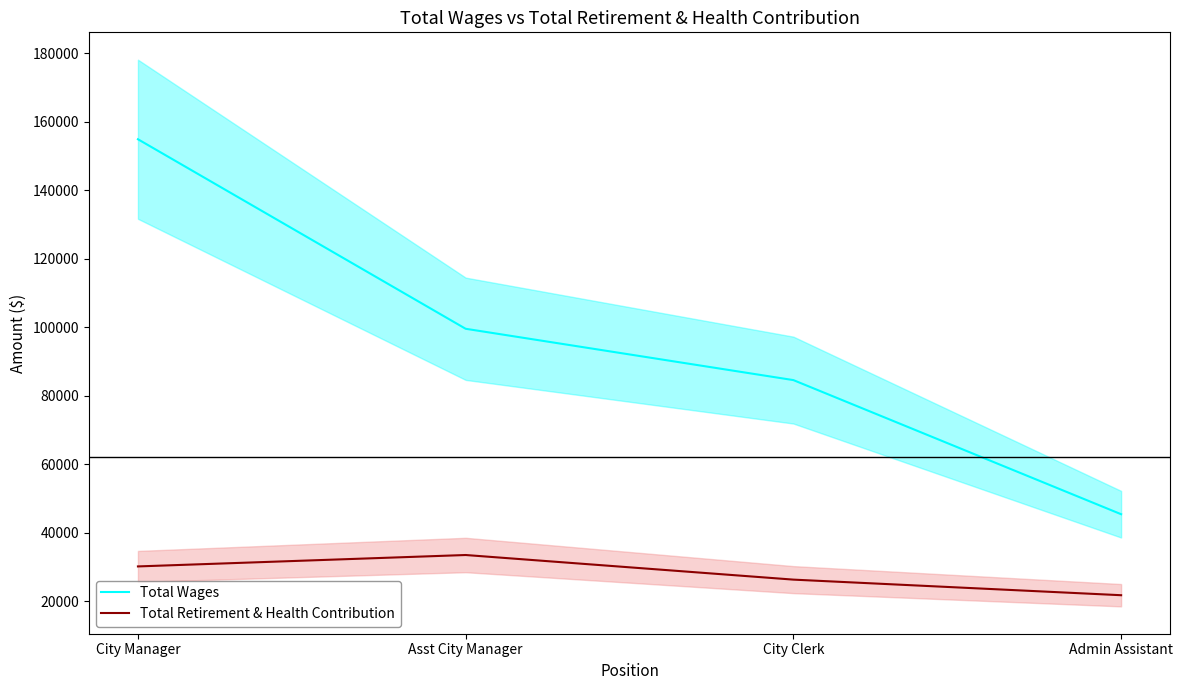

Which series has the widest spread of values?

Total Wages